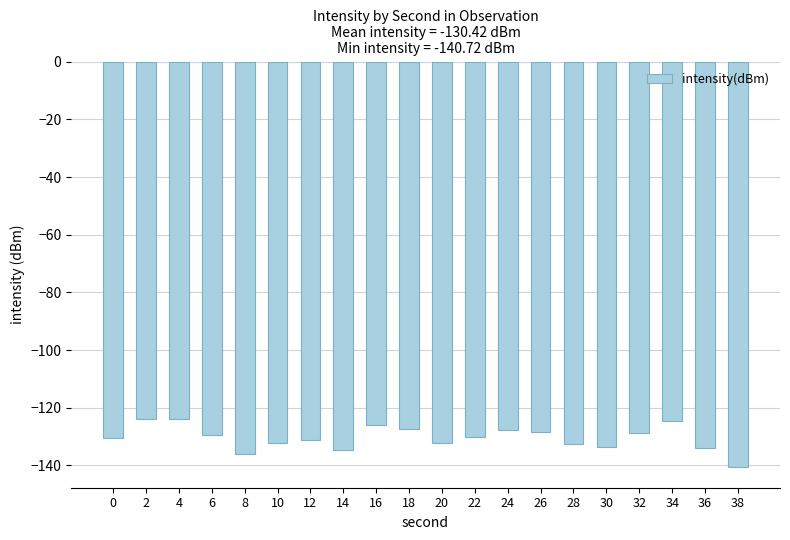

What is the change in value from 0 to 18?

+3.0